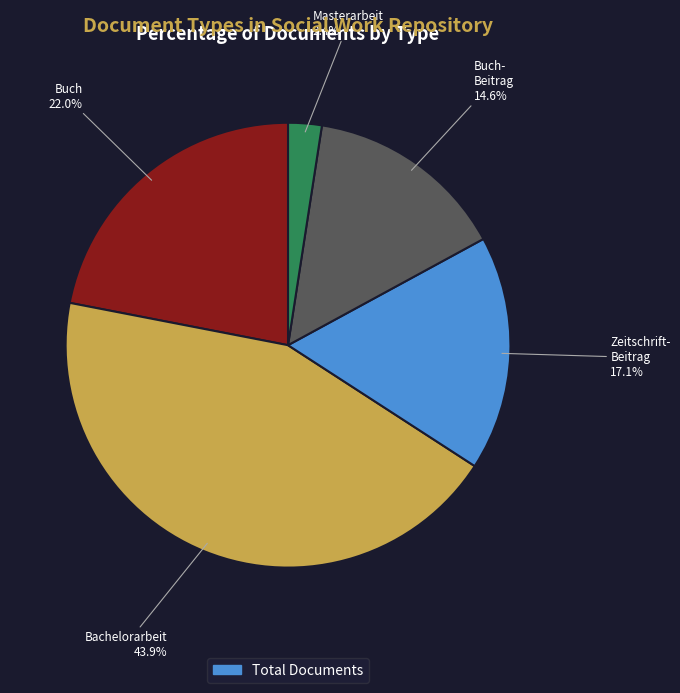

Is there any slice that represents more than half of the pie?

No